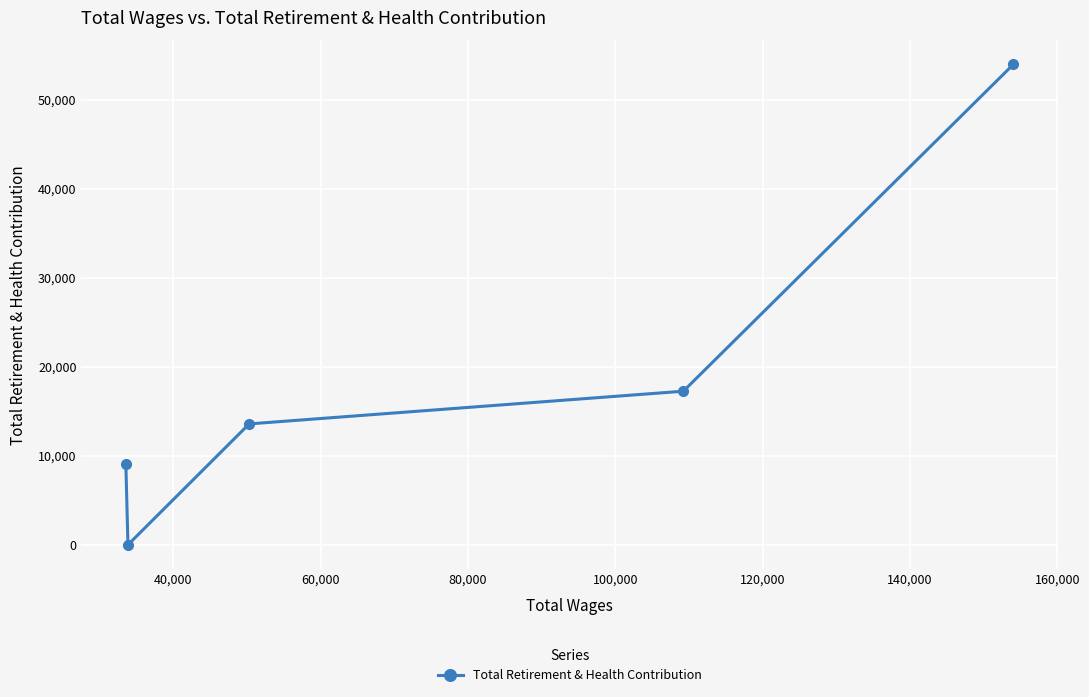

True or false: there are more than 2 points higher than both neighbors.

False